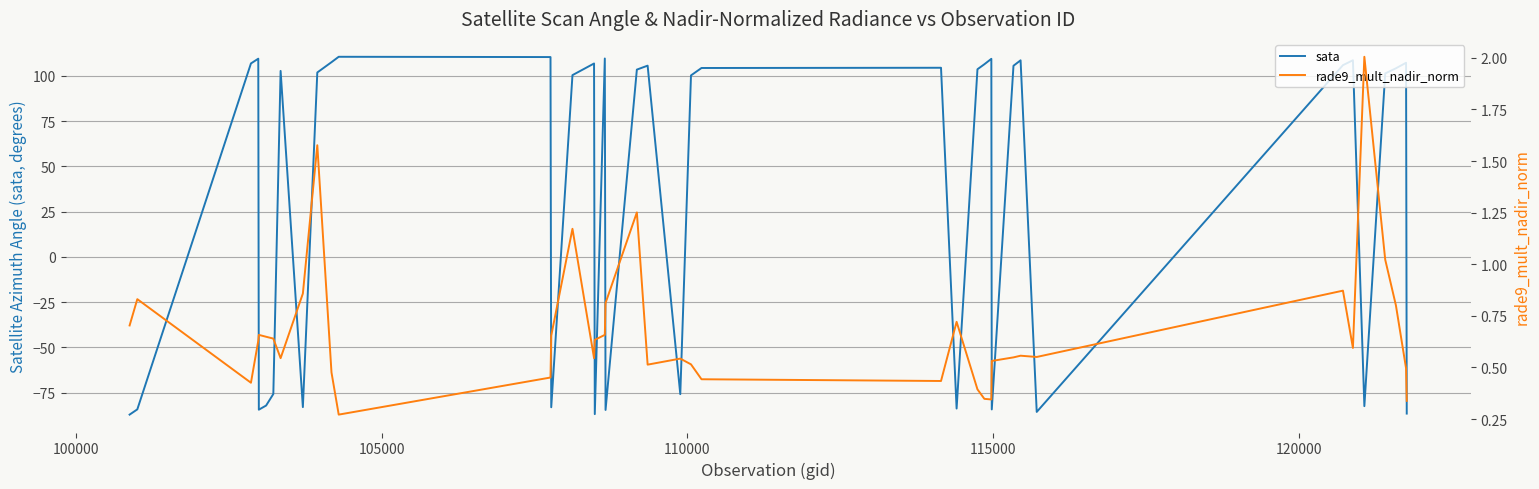

What are all the series names shown in the legend?

sata, rade9_mult_nadir_norm